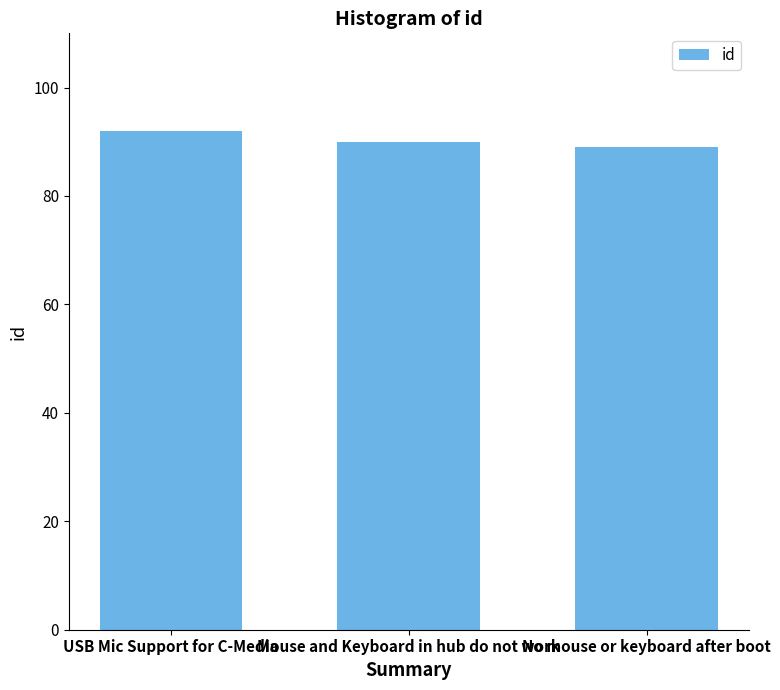

What is the value of the 1st bar from the left?

92